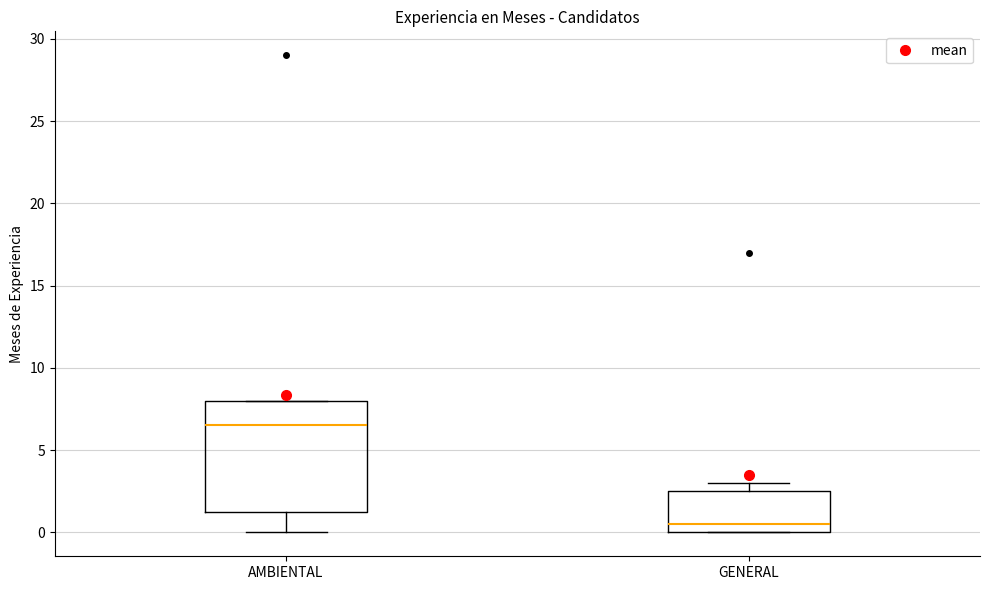

Reading left to right, read every box against the y-axis: the position of its median line, the range the box covers, and the ends of its whiskers. The values are not printed on the chart, so give them approximately, as read against the axis.

AMBIENTAL: median 6.5, box 1.5 to 8.0, whiskers 0.0 to 8.0
GENERAL: median 0.5, box 0.0 to 2.5, whiskers 0.0 to 3.0